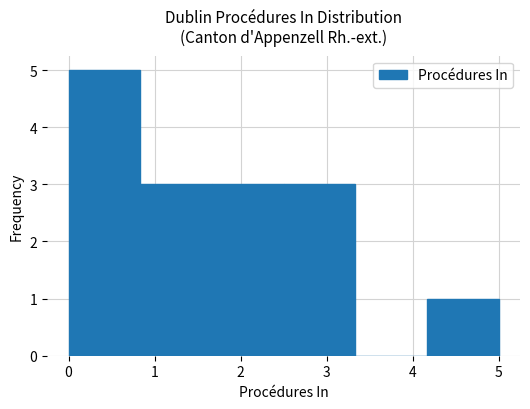

Reading left to right, transcribe this chart: for each bar, give the range it covers on the x-axis and its height. Neither the bar edges nor the heights are printed on the chart, so give them approximately, as read against the axes.

0.0 to 0.8: 5
0.8 to 1.7: 3
1.7 to 2.5: 3
2.5 to 3.3: 3
3.3 to 4.2: 0
4.2 to 5.0: 1